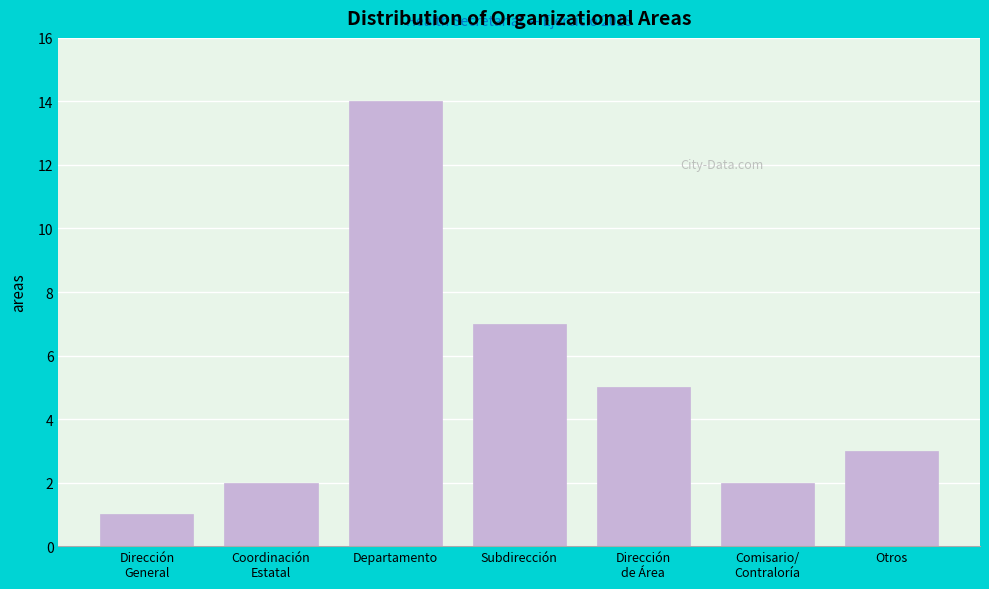

Reading right to left, what are all the values shown in this chart?

3	2	5	7	14	2	1